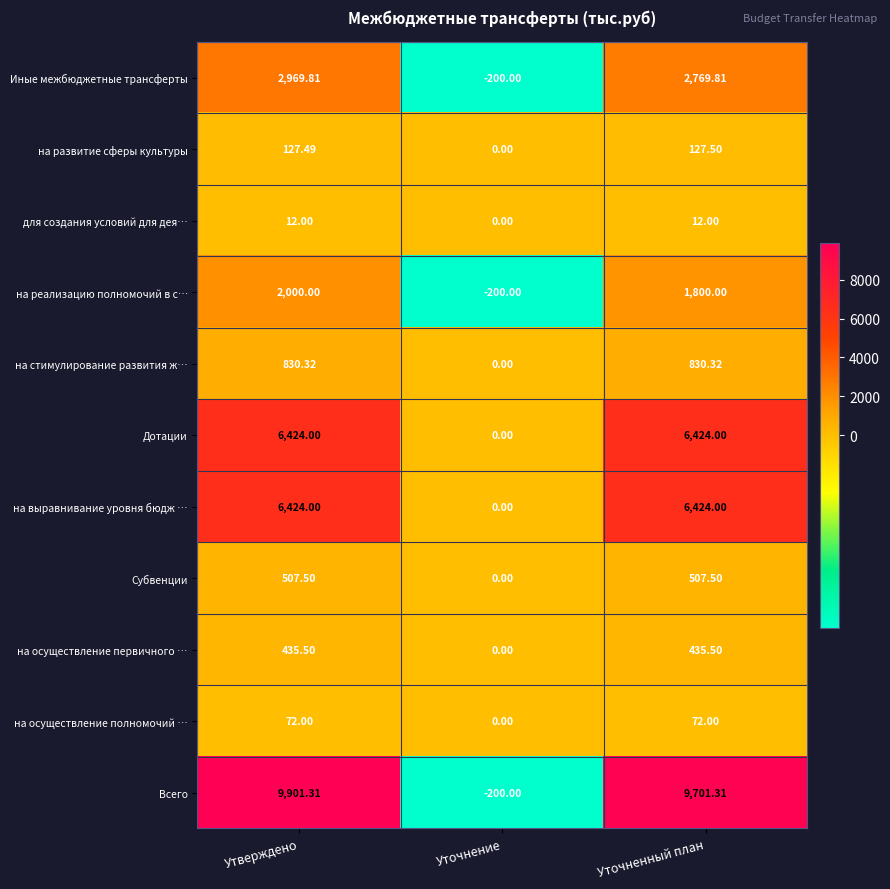

List the labels in order of Всего value, smallest first.

Уточнение, Уточненный план, Утверждено